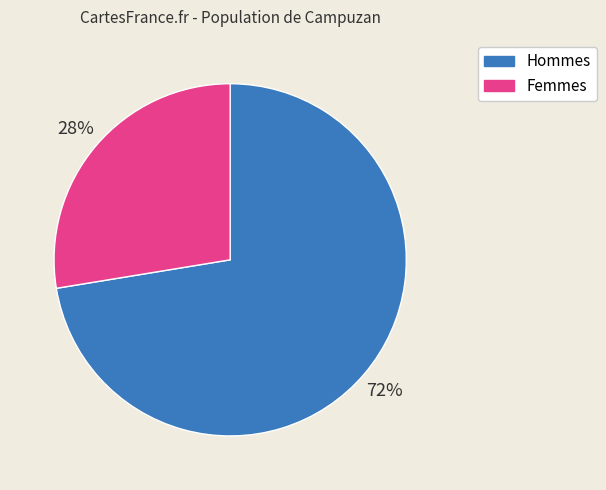

To the nearest percent, what is the average slice percentage?

50%